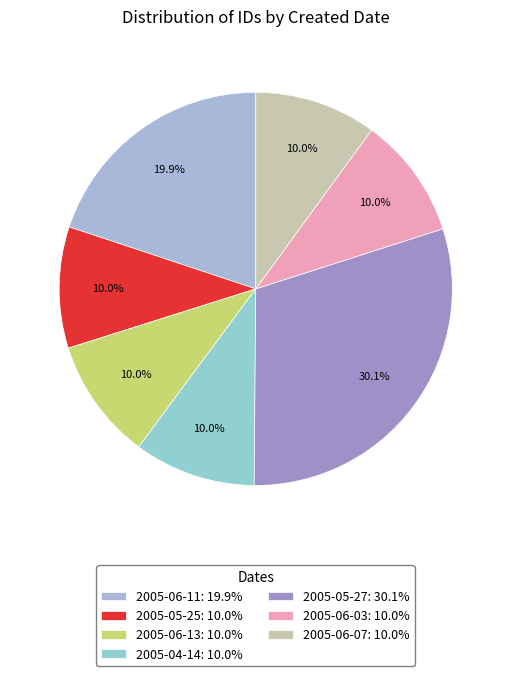

How many segments does this pie chart have?

7